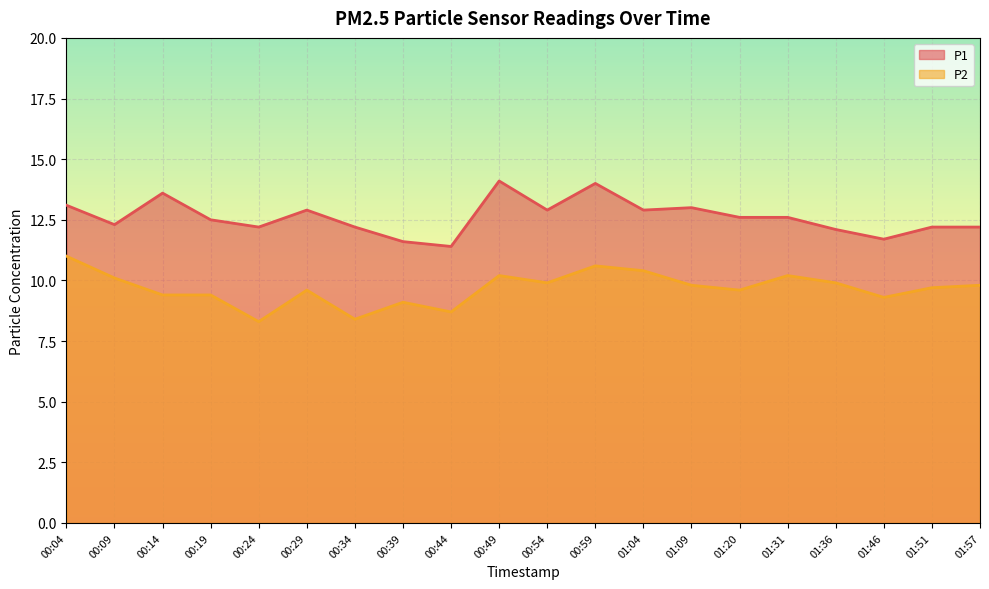

Rank the series by their average value, from lowest to highest.

P2, P1